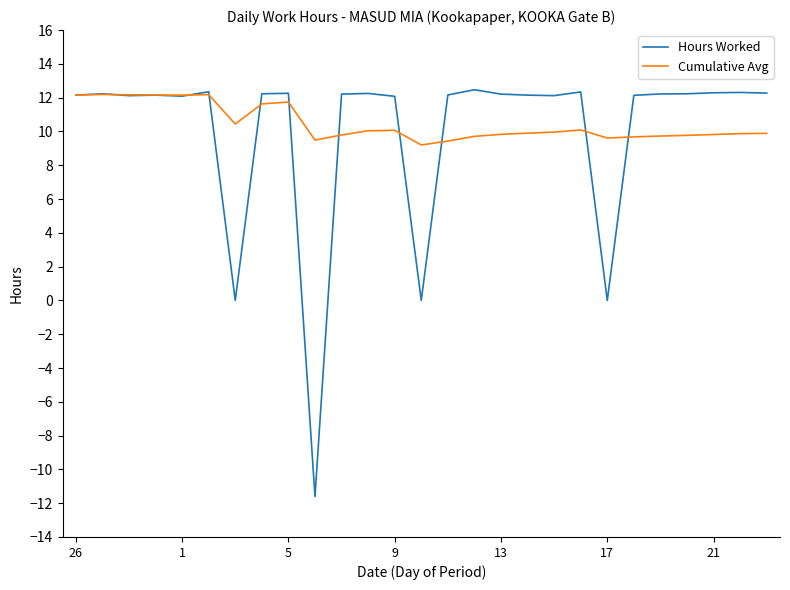

Which series has the largest range (max minus min)?

Hours Worked